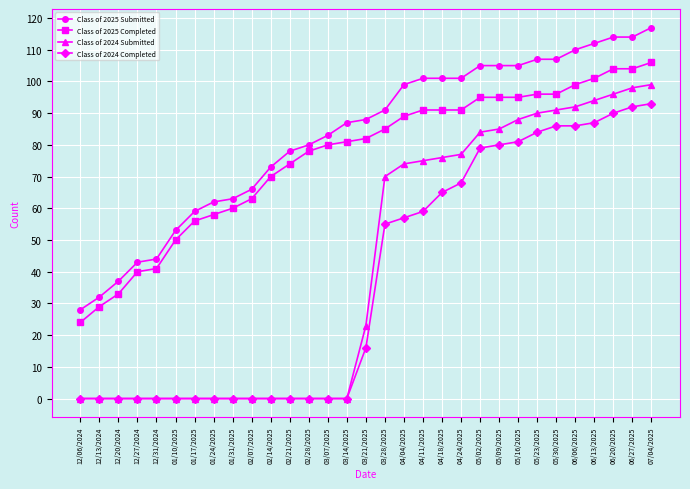

Which series has the largest range (max minus min)?

Class of 2024 Submitted